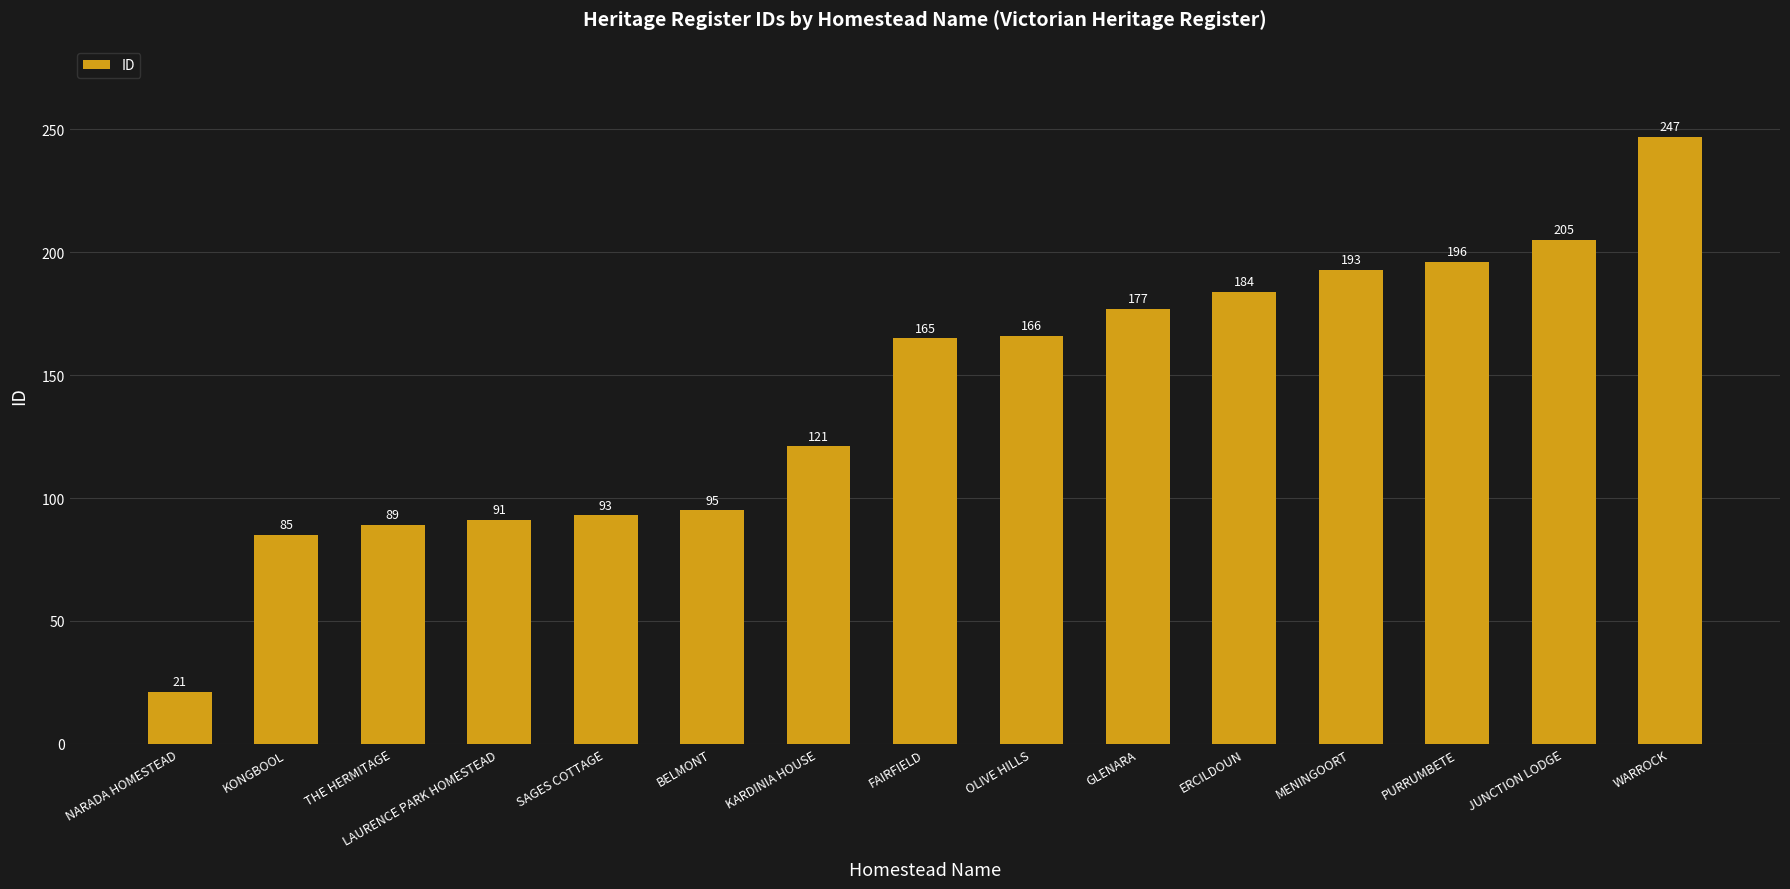

How many values are below 165?

7